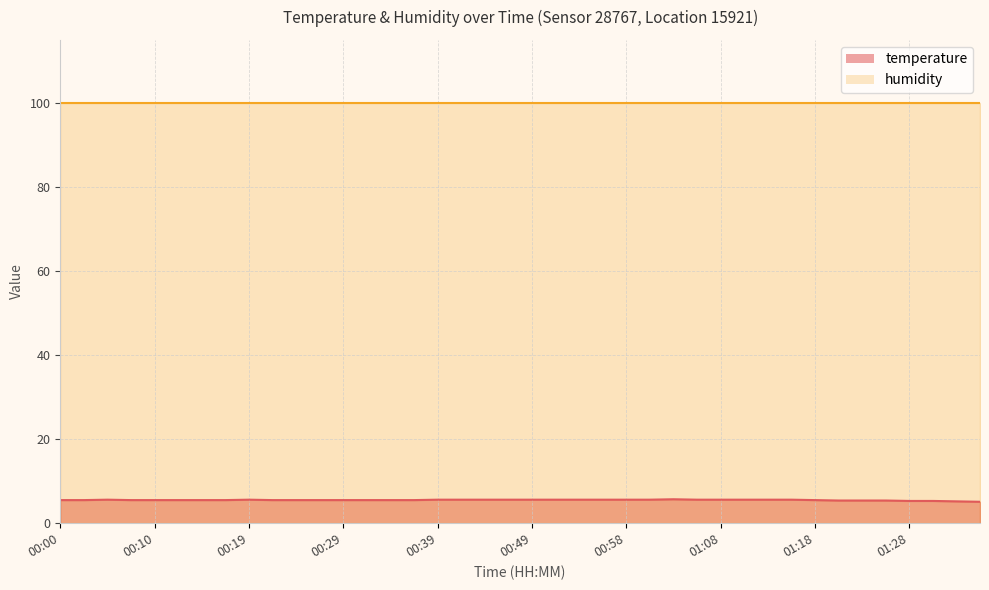

What is the label of the 34th point from the left?

01:20